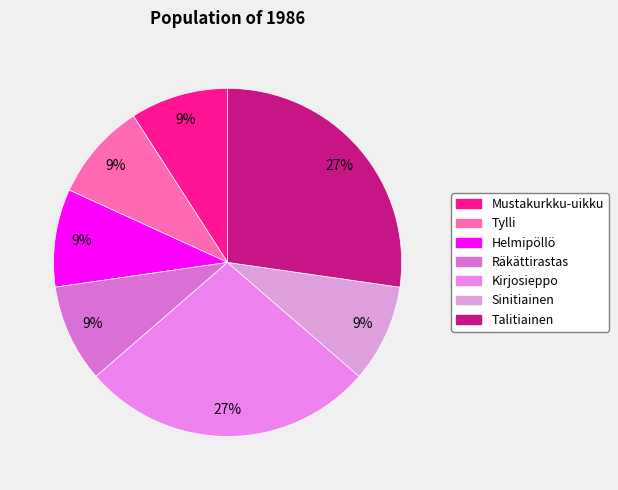

Which has a higher value, Talitiainen or Helmipöllö?

Talitiainen